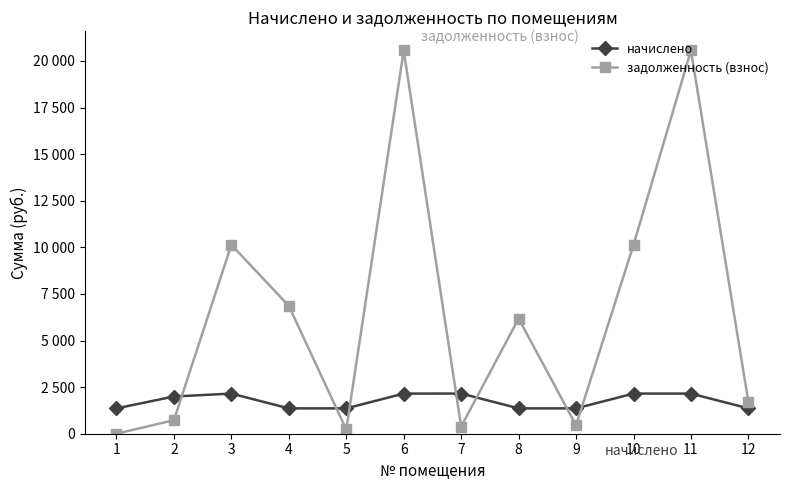

What is the difference between the maximum and minimum values in the начислено series?

794.3